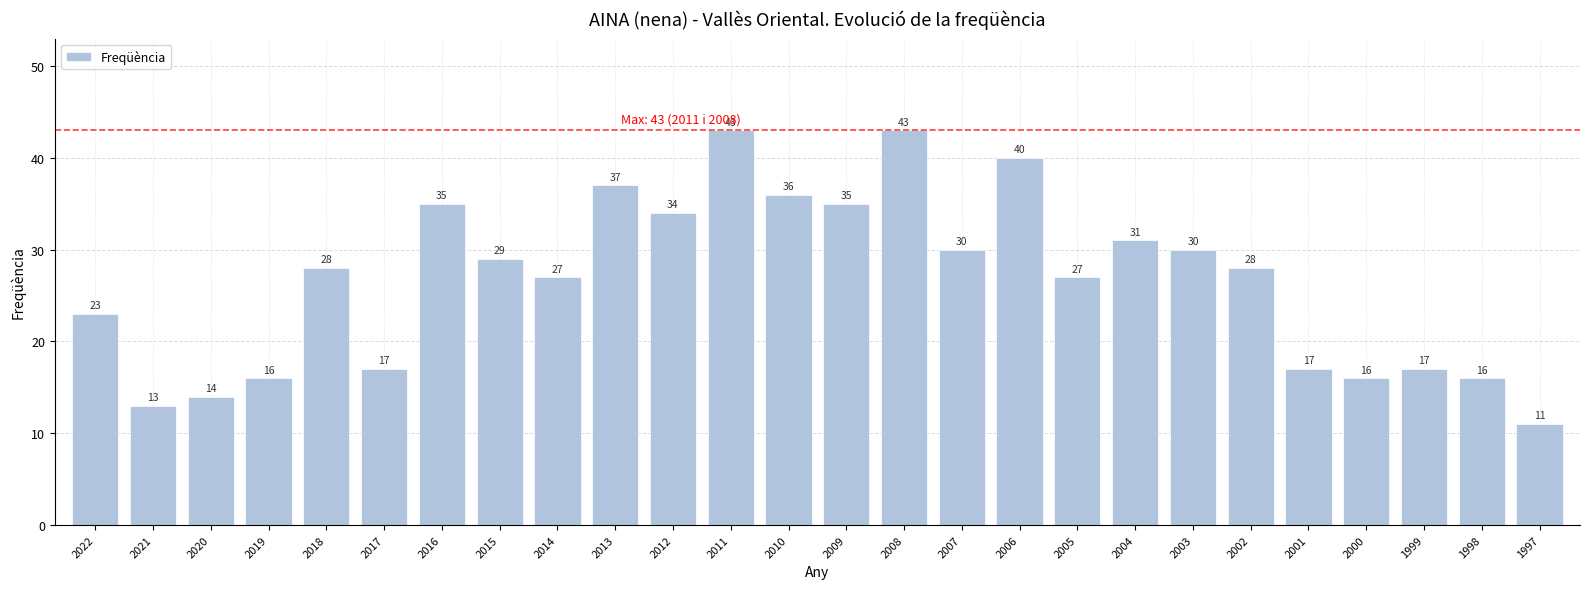

What is the smallest value displayed?

11